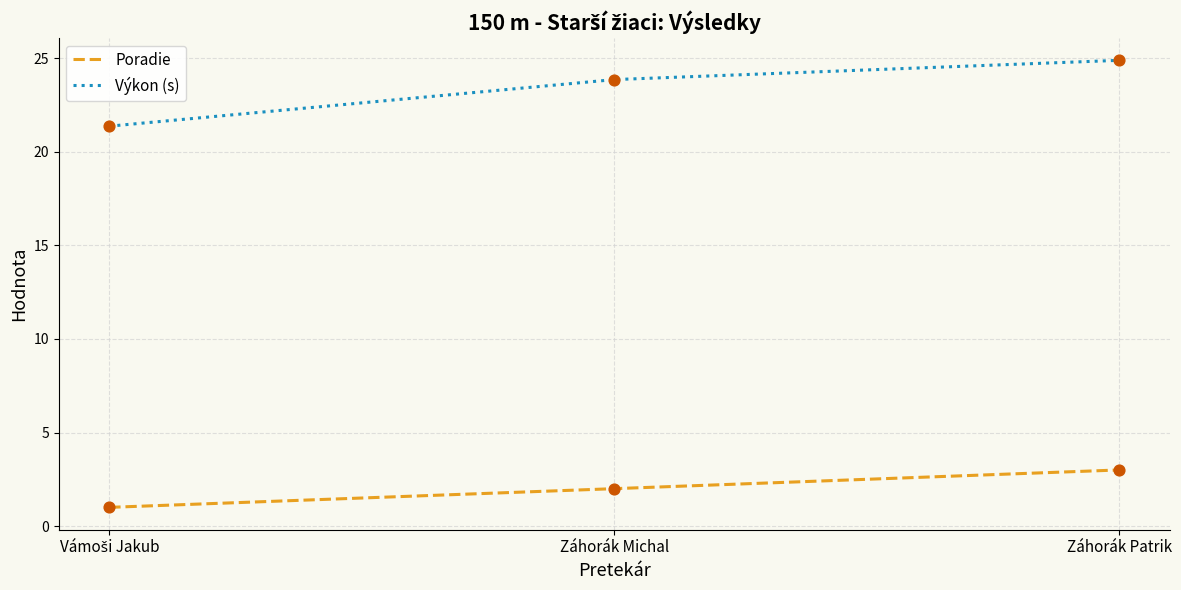

At which category is the sum across all series the highest?

Záhorák Patrik